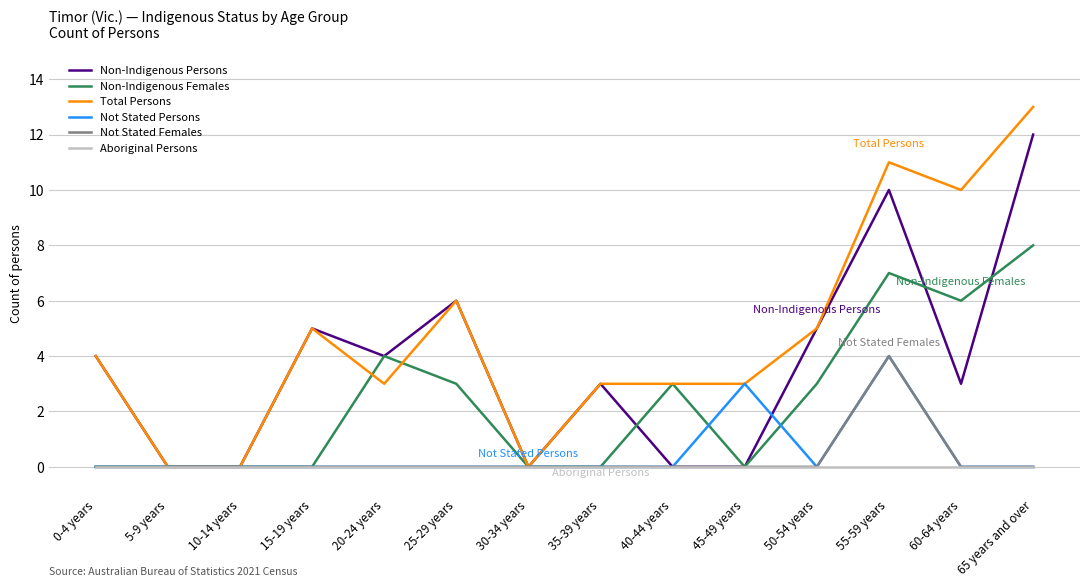

At which label is Not Stated Persons closest to 2?

45-49 years